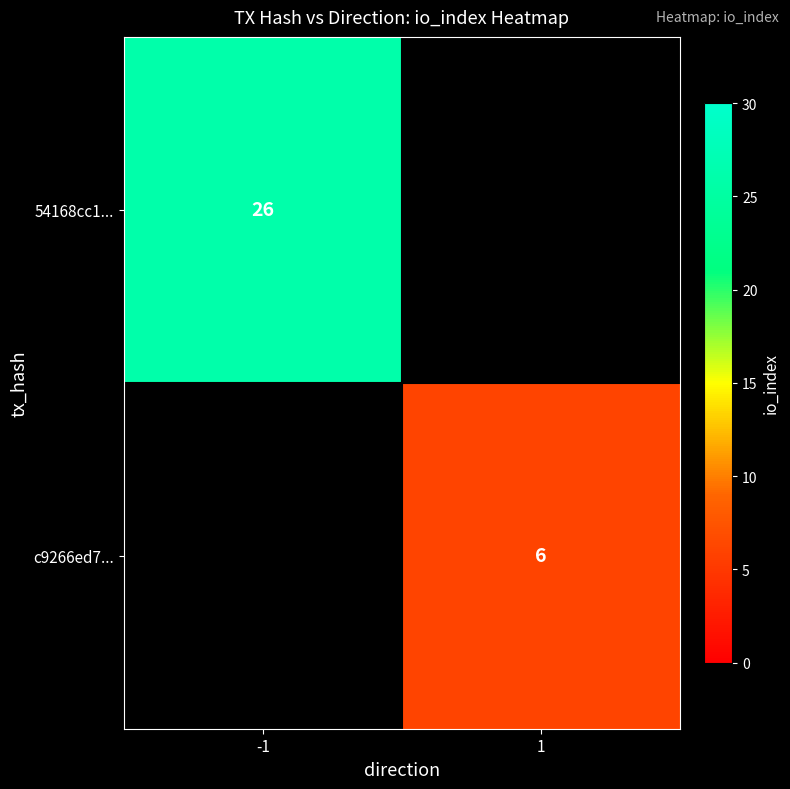

Which category has the lowest value across all series?

1